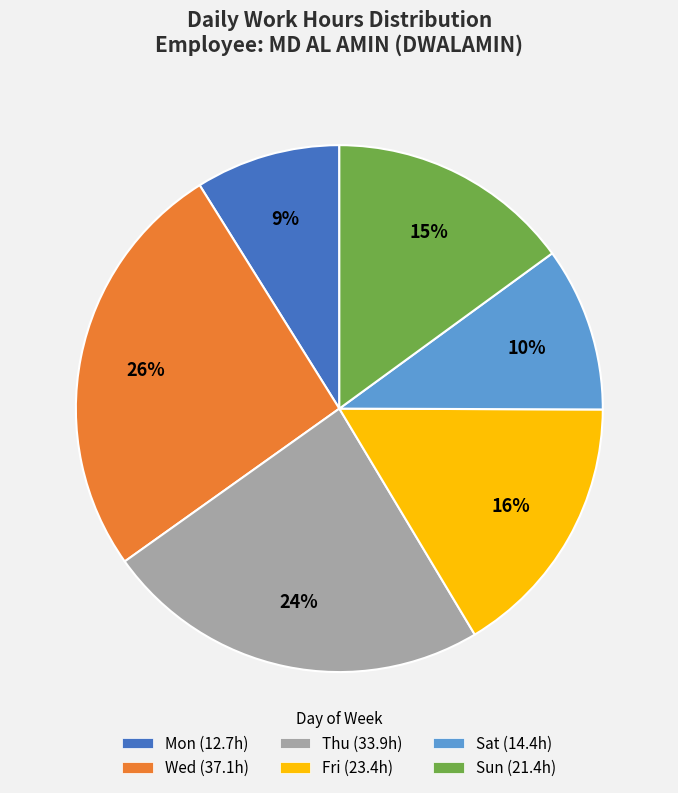

Is Fri (23.4h) the majority of the pie?

No